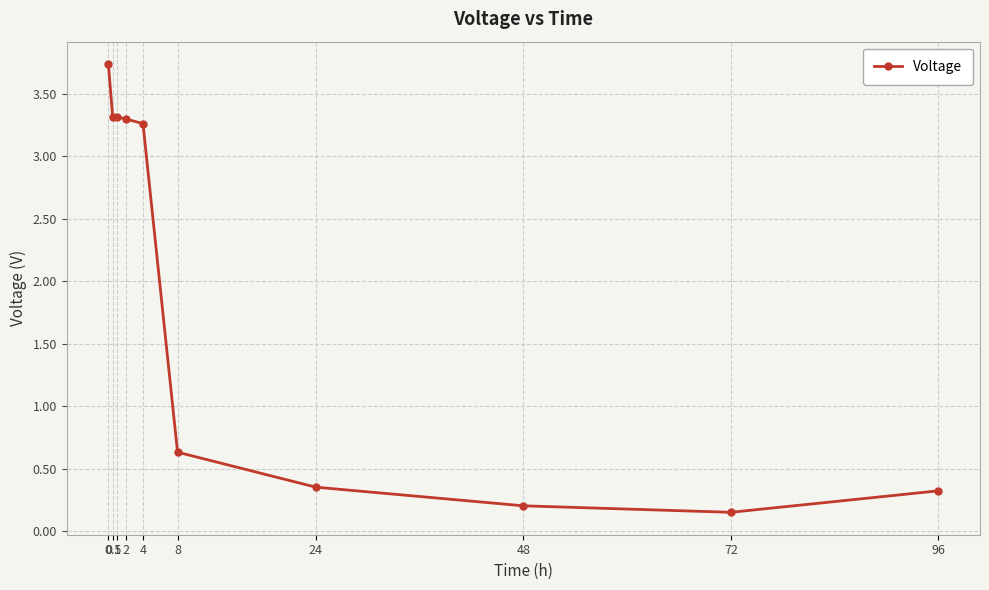

What is the label of the 9th point from the right?

0.5